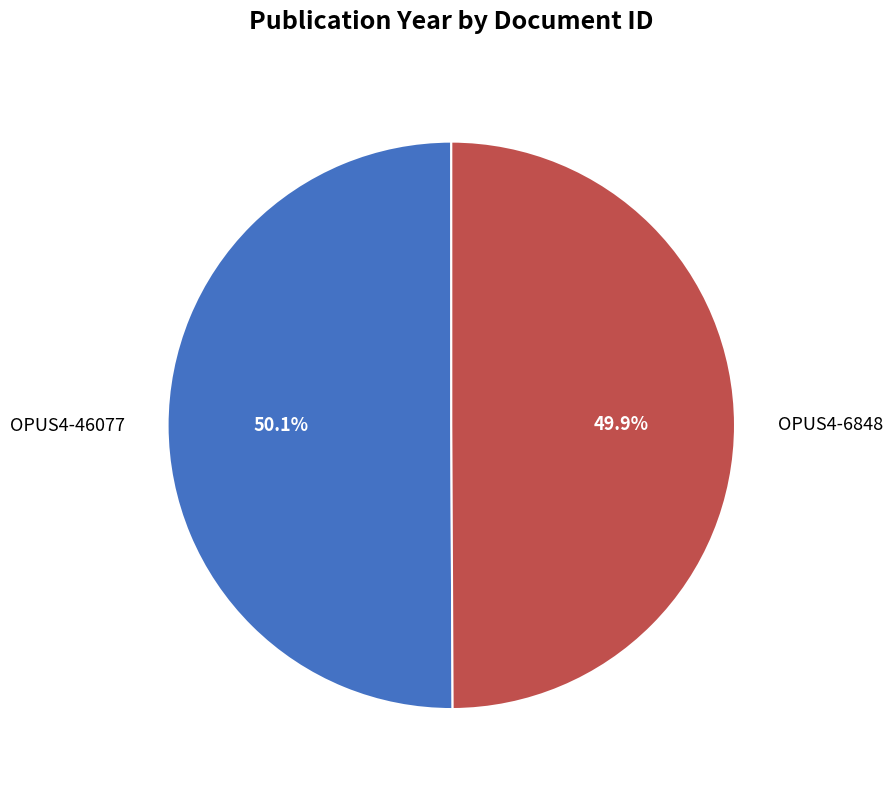

Approximately how many times larger is the value at OPUS4-6848 compared to OPUS4-46077?

1.0